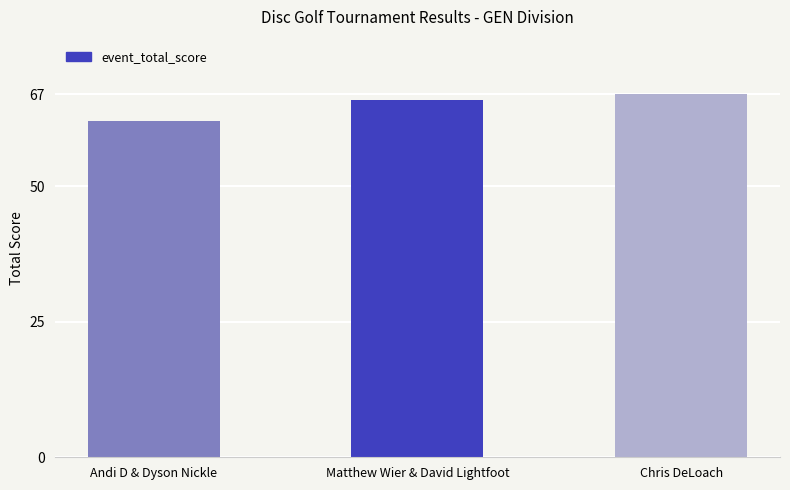

What is the label of the 1st bar from the left?

Andi D & Dyson Nickle